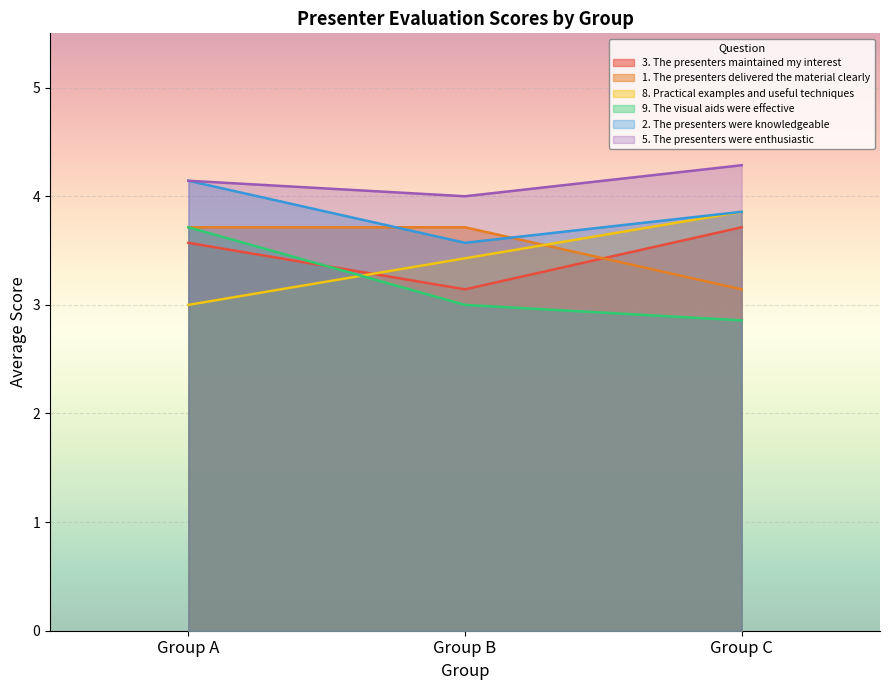

What is the sum of the 2. The presenters were knowledgeable values at Group A and Group C?

8.0